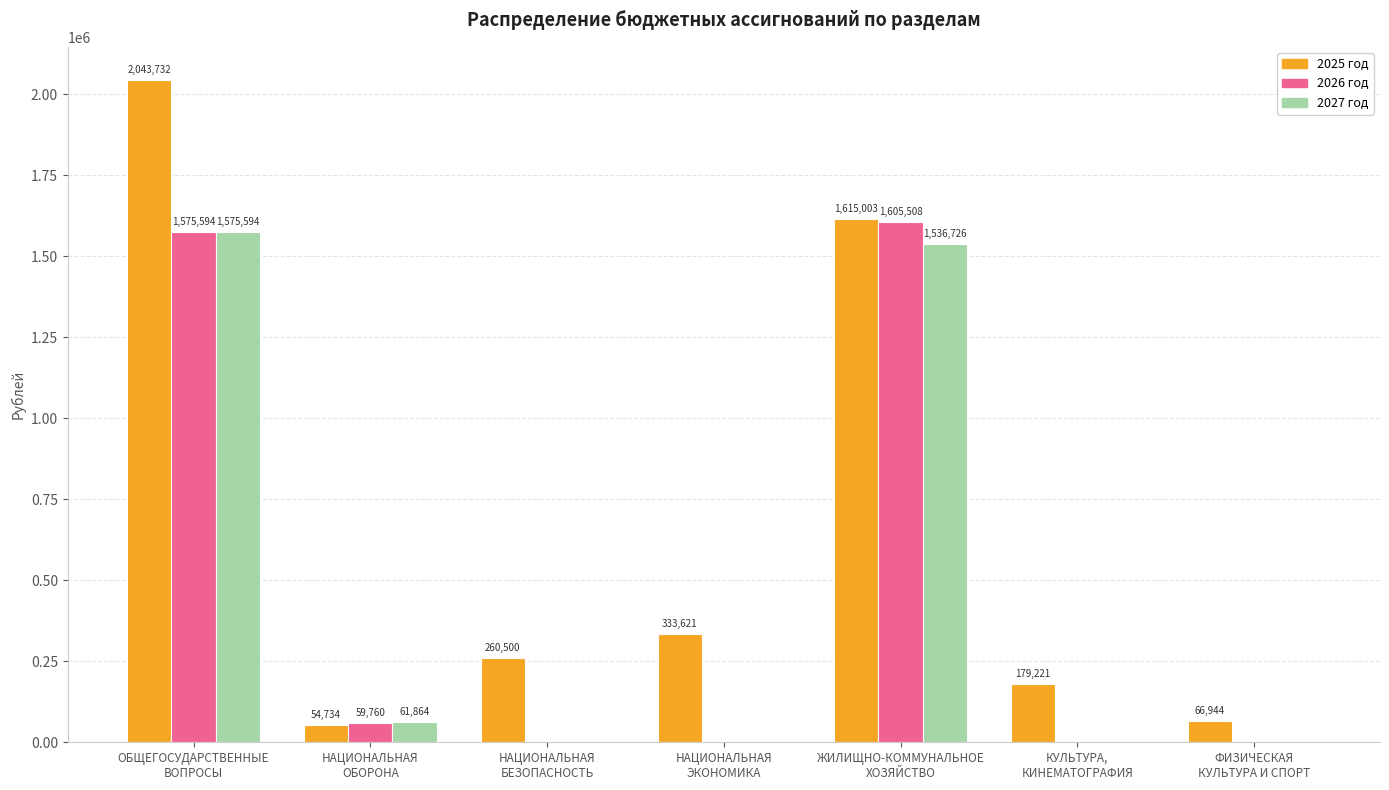

What is the sum of all 2025 год values?

4553755